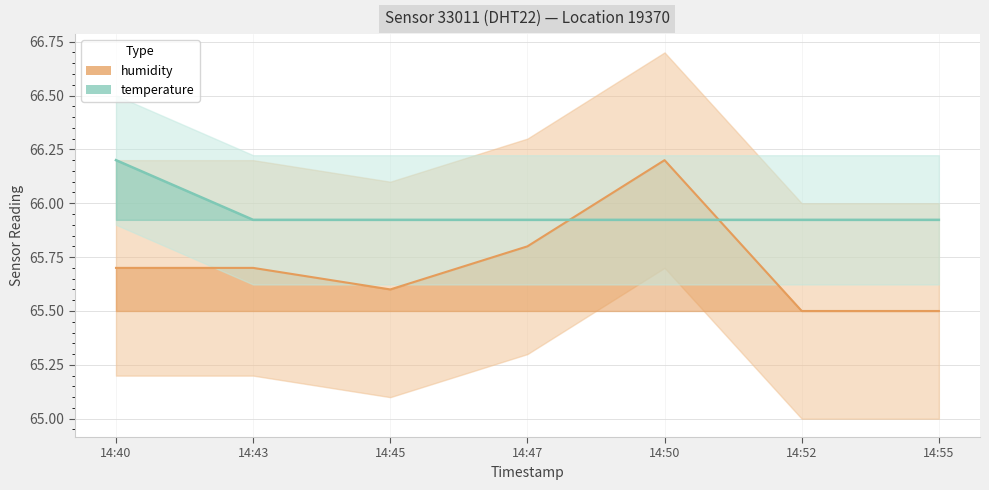

At which category does the chart reach its peak across all series?

14:50